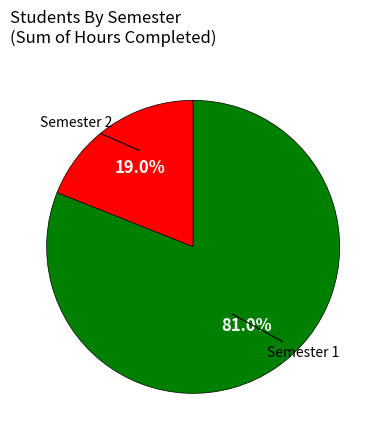

Is there a majority slice in this chart?

Yes